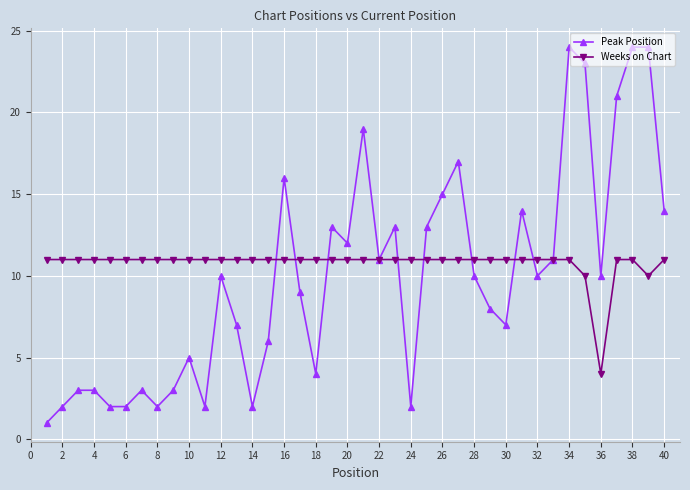

True or false: Peak Position has more than 0 points higher than both neighbors.

True